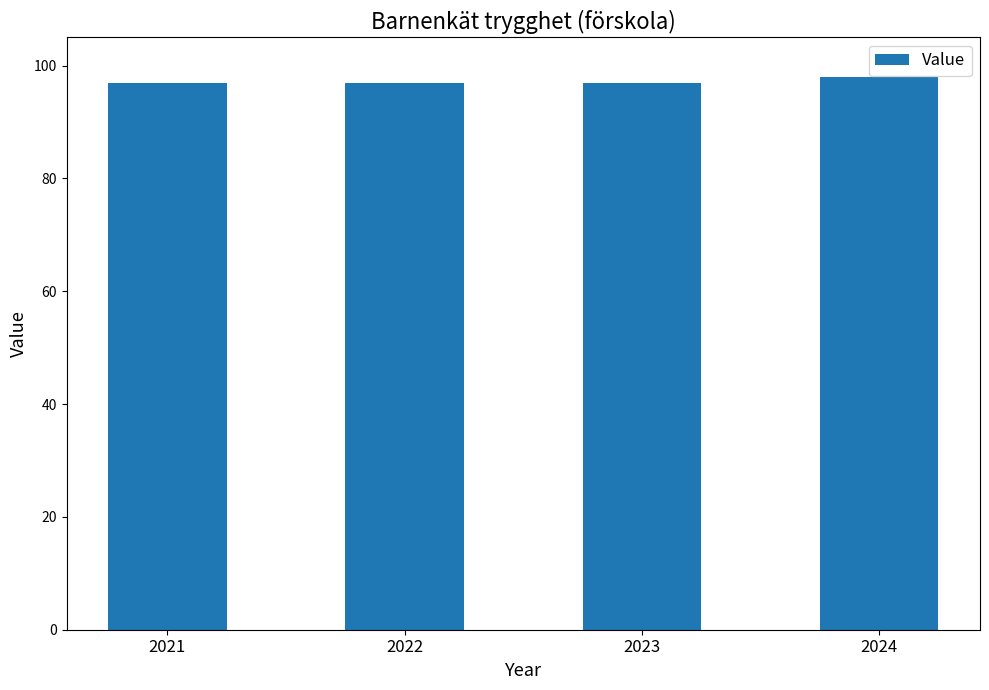

What is the value of the 2nd bar from the left?

97